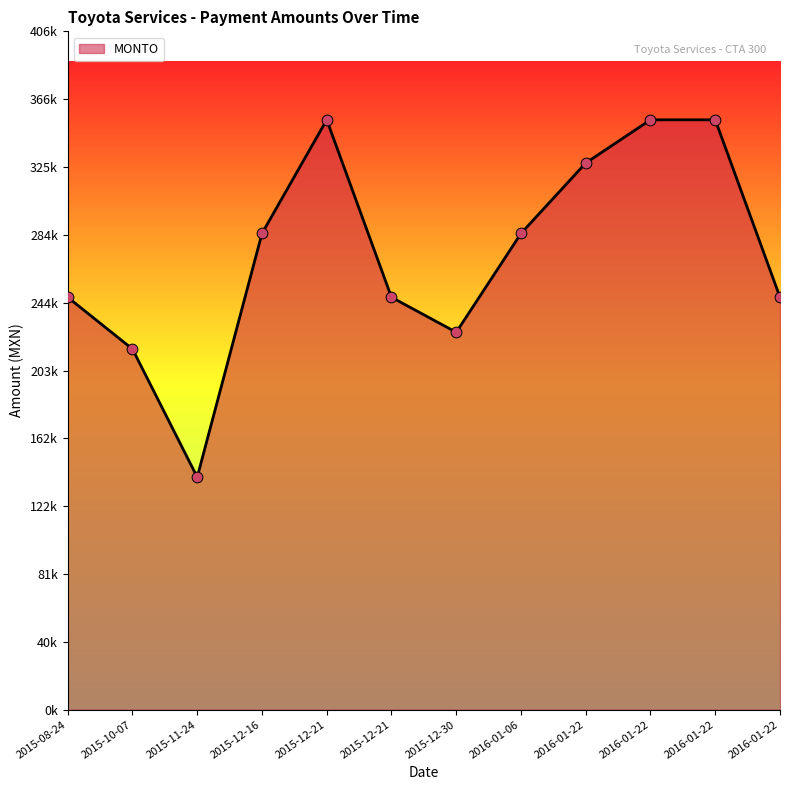

Between 2015-12-16 and 2015-11-24, which is larger?

2015-12-16